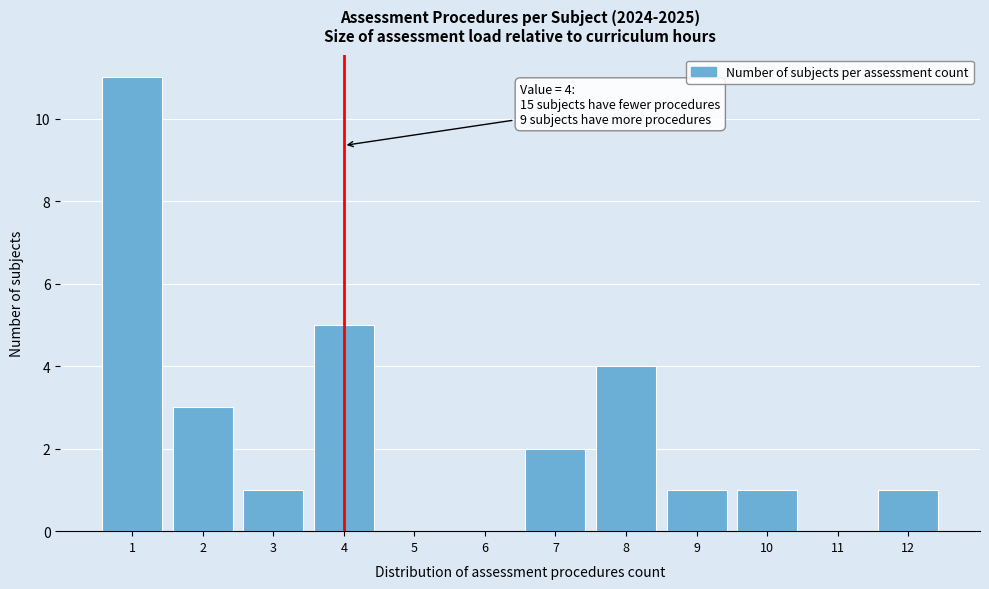

Which range on the x-axis has the tallest bar?

0.5 to 1.5